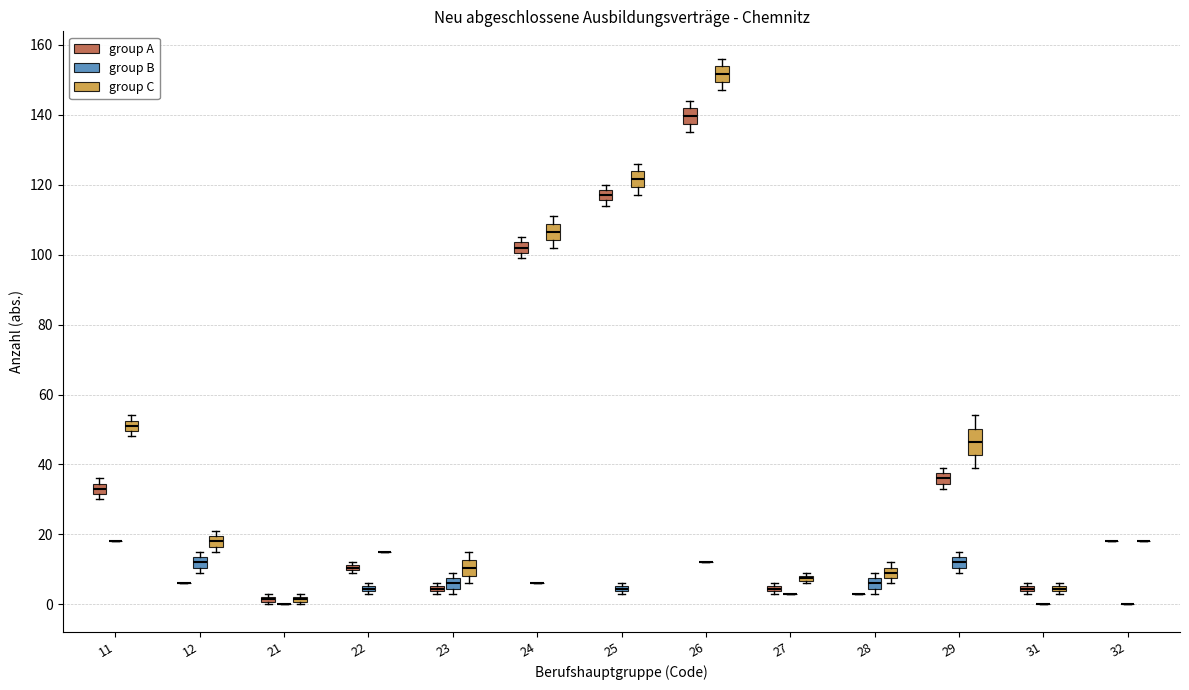

Where is the upper edge of the box for 23 (group A) on the y-axis? The values are not printed on the chart, so give them approximately, as read against the axis.

6